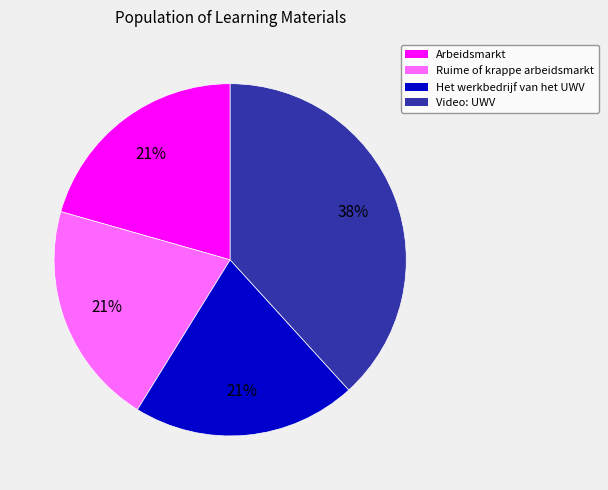

Is the sum of Het werkbedrijf van het UWV and Ruime of krappe arbeidsmarkt greater than half?

No